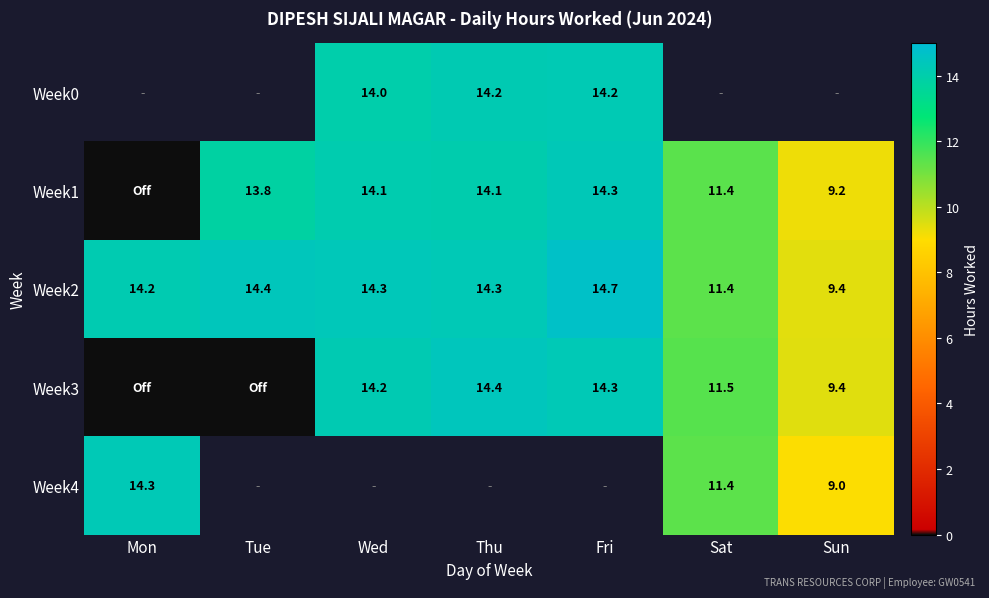

What is the sum of the Week1 values at Sat and Tue?

25.2